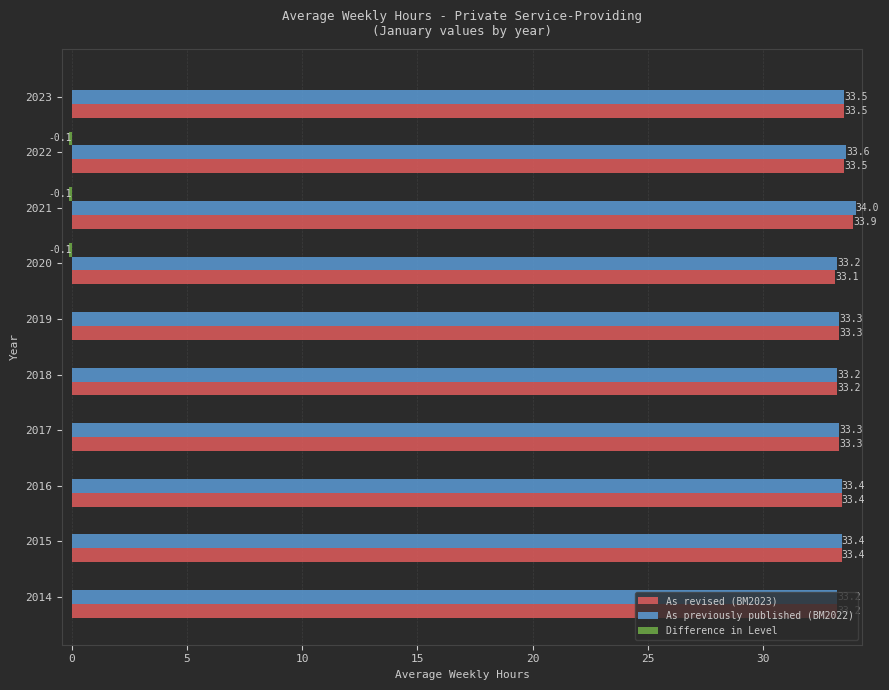

Count the number of data series in this chart.

3